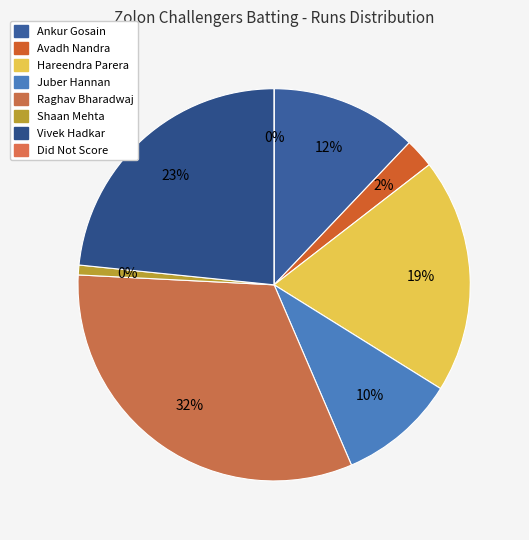

The Hareendra Parera slice represents 10% of the pie. True or false?

False